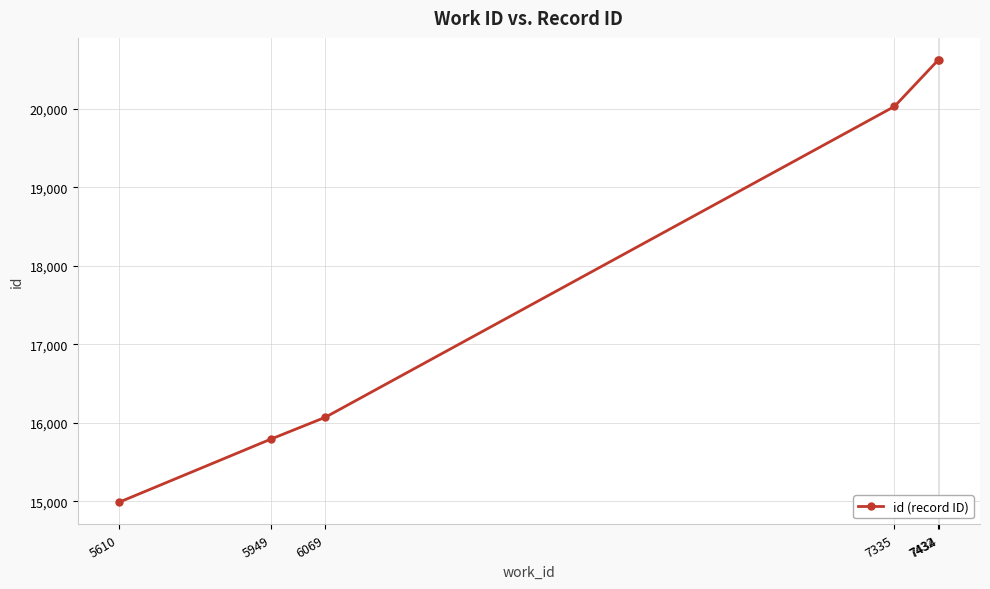

How many distinct data groups are displayed?

1